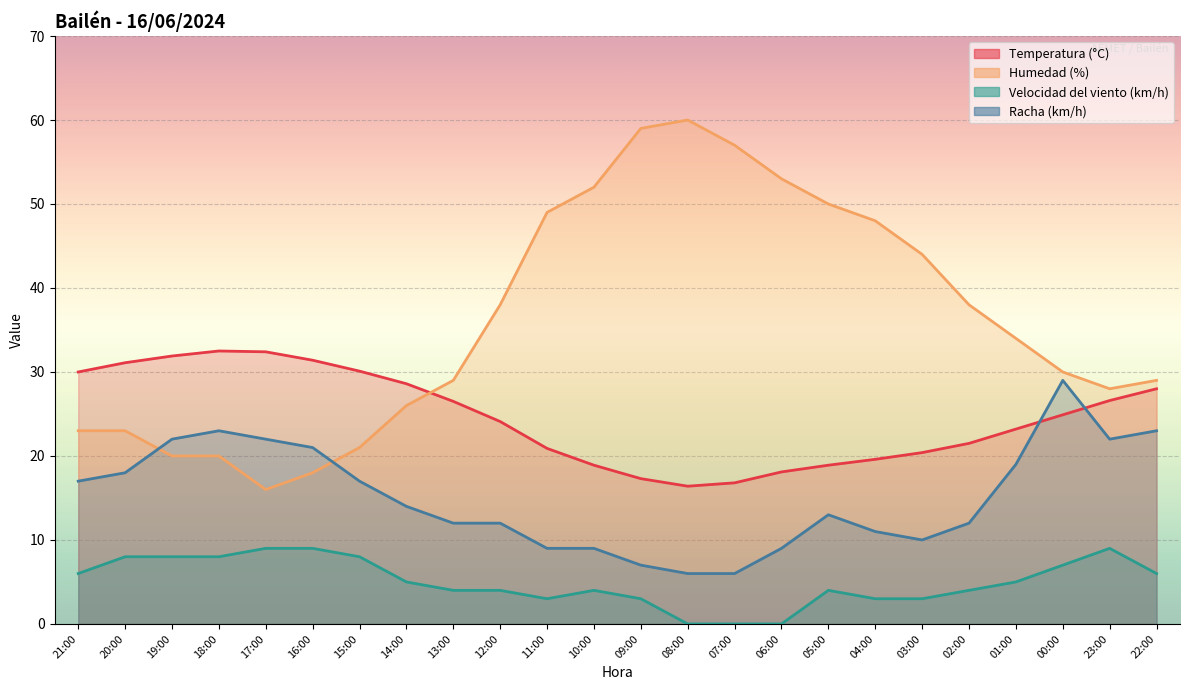

How many interior local valleys does the Racha (km/h) series have?

2